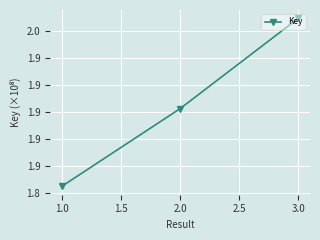

Is this an area chart (filled region under the line)?

No